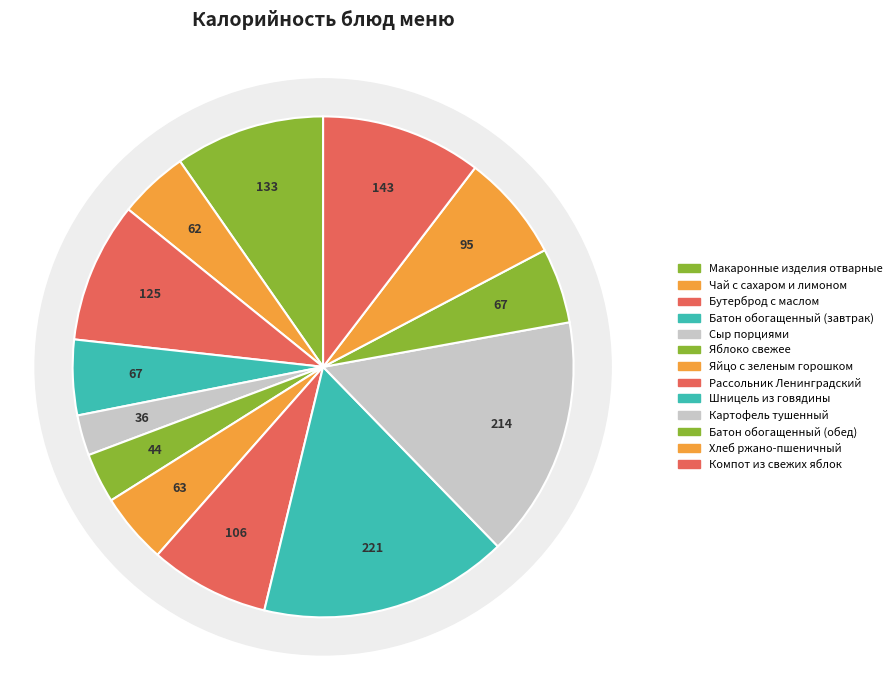

Approximately how many times larger is the value at Чай с сахаром и лимоном compared to Бутерброд с маслом?

0.5